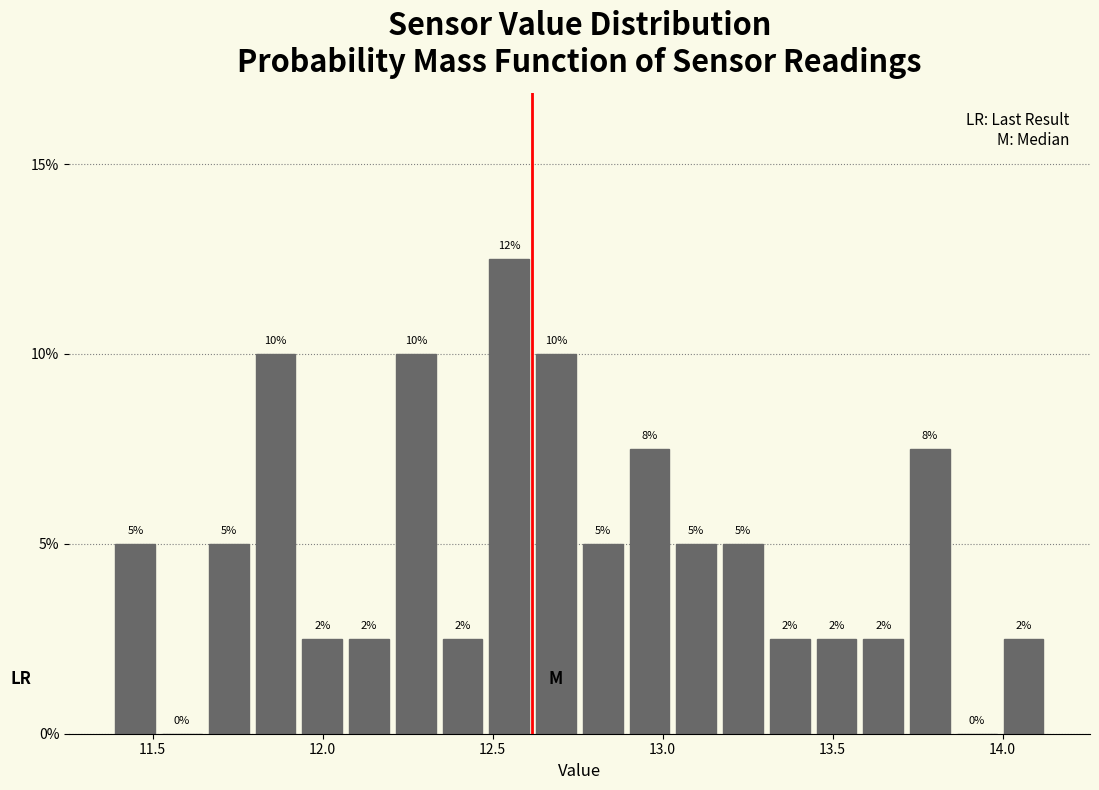

Read against the x-axis, roughly where is the centre of the tallest bar?

12.55